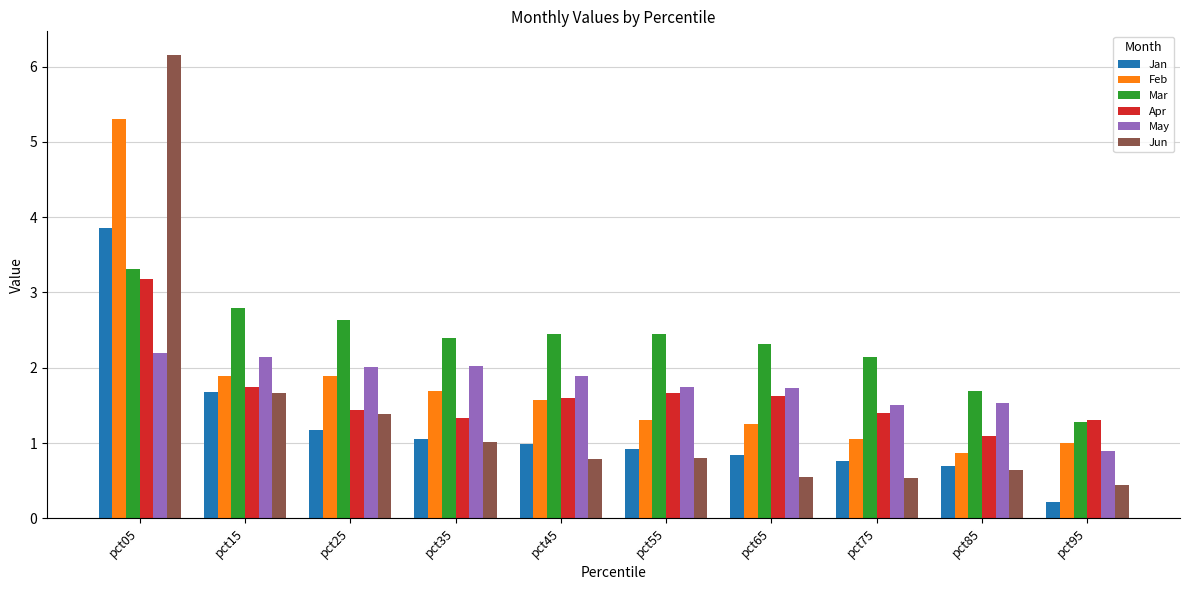

Which series has the widest spread of values?

Jun